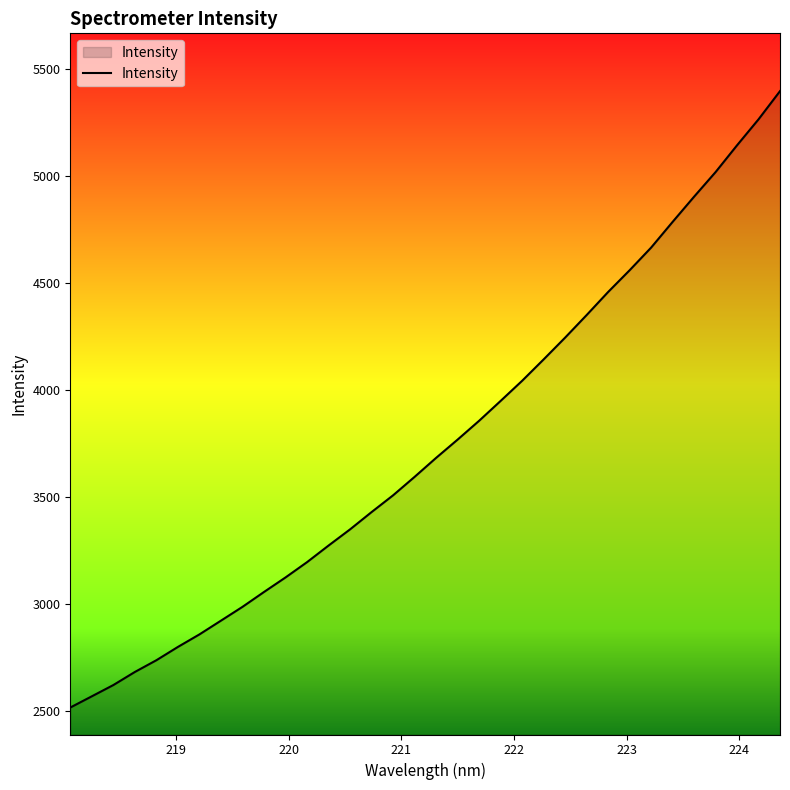

How many lines are shown in the chart?

1